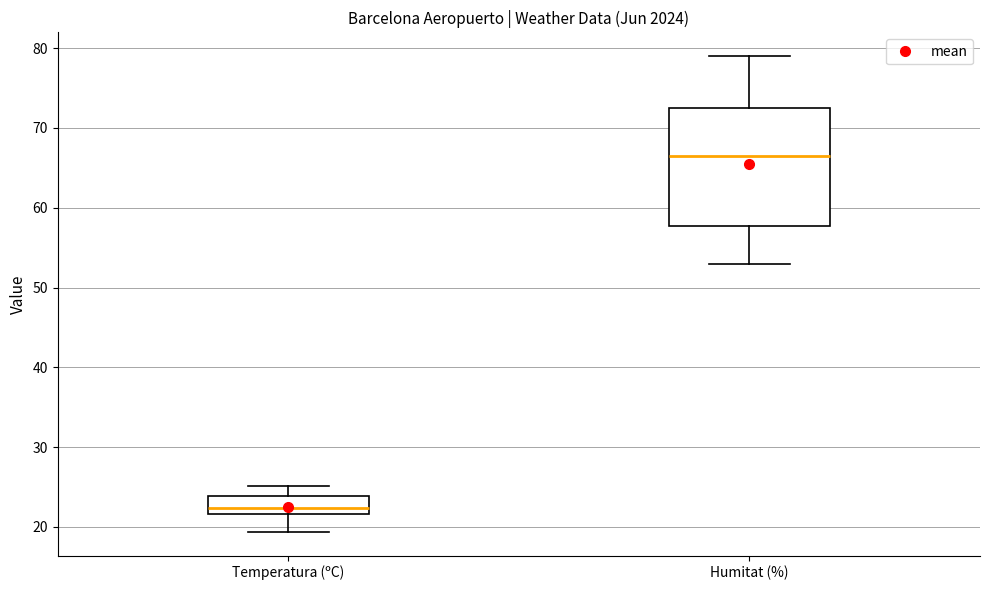

Reading left to right, read every box against the y-axis: the position of its median line, the range the box covers, and the ends of its whiskers. The values are not printed on the chart, so give them approximately, as read against the axis.

Temperatura (ºC): median 22 (just above the box's lower edge), box 22 to 24, whiskers 19 to 25
Humitat (%): median 67, box 58 to 73, whiskers 53 to 79